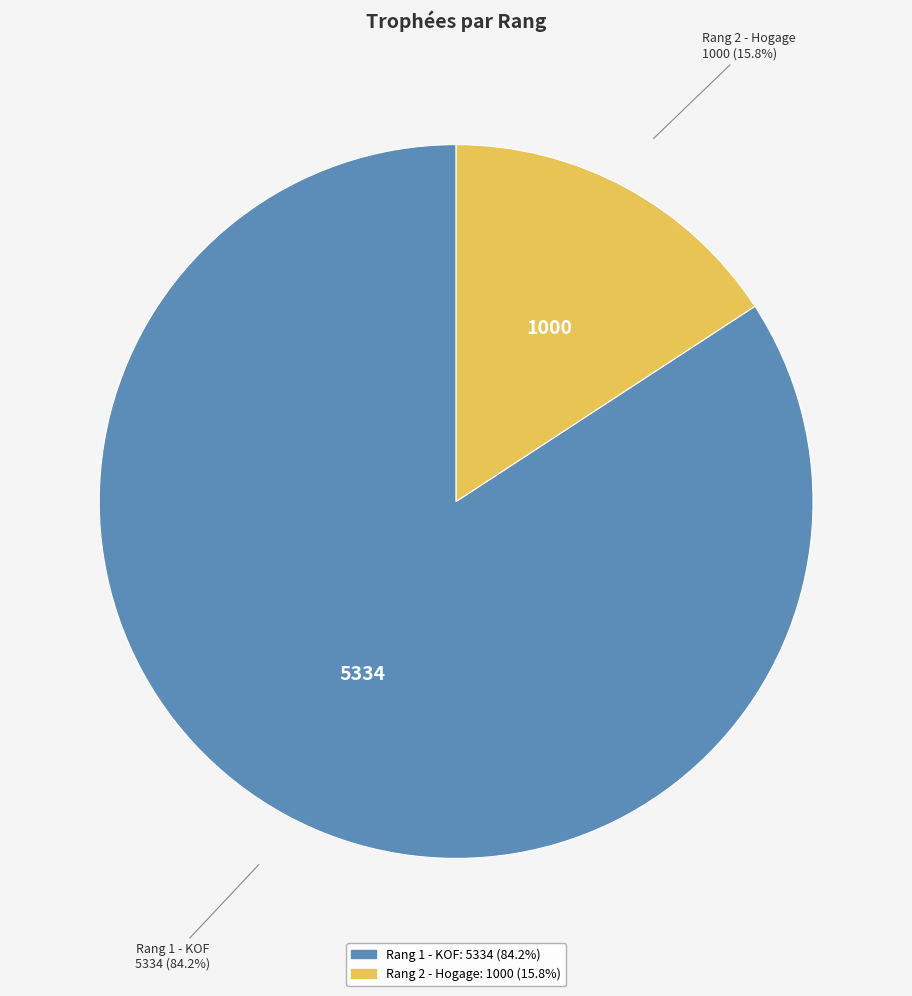

Is it true that Rang 1 - KOF is 84% of the pie?

True